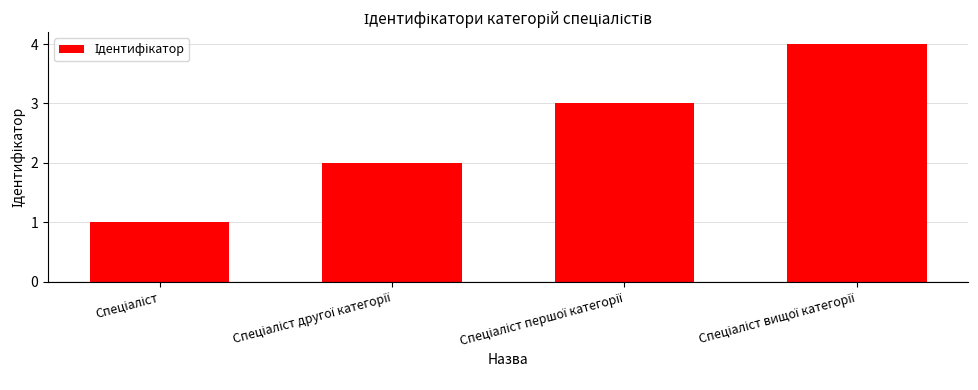

Count the number of data series in this chart.

1